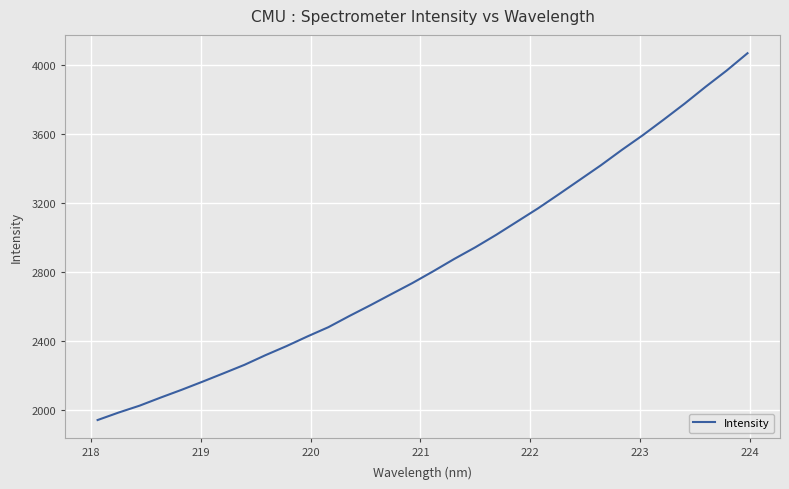

What is the smallest value displayed?

1939.3